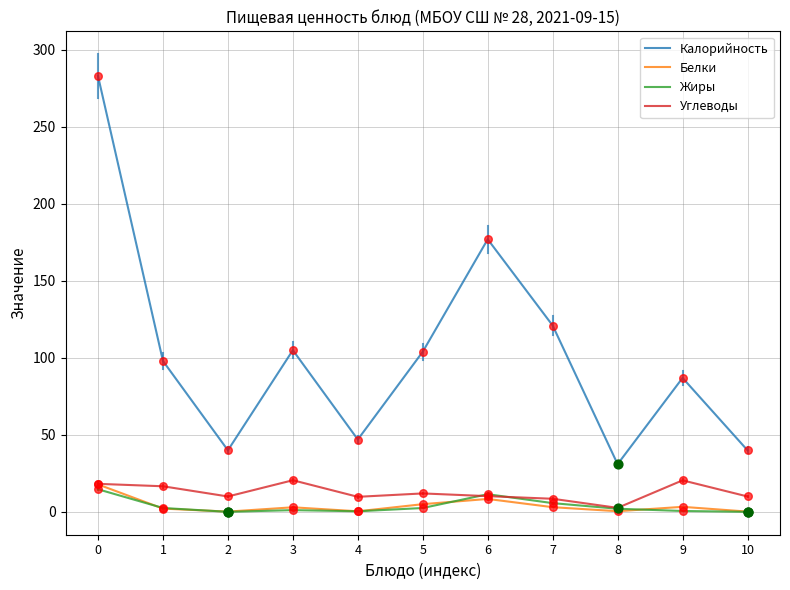

Which series has the largest range (max minus min)?

Калорийность